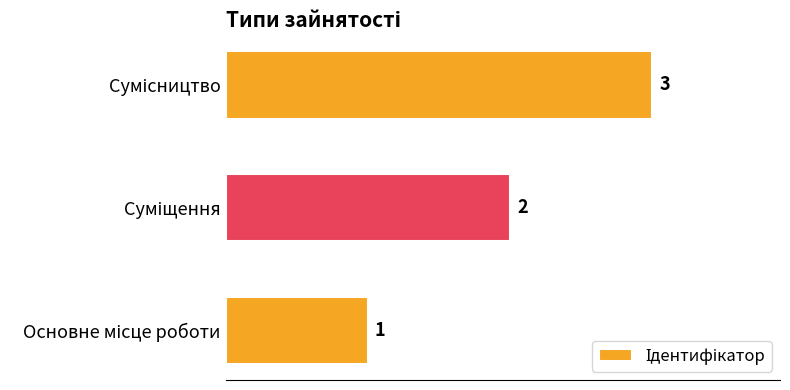

How many values are between 1 and 3?

3